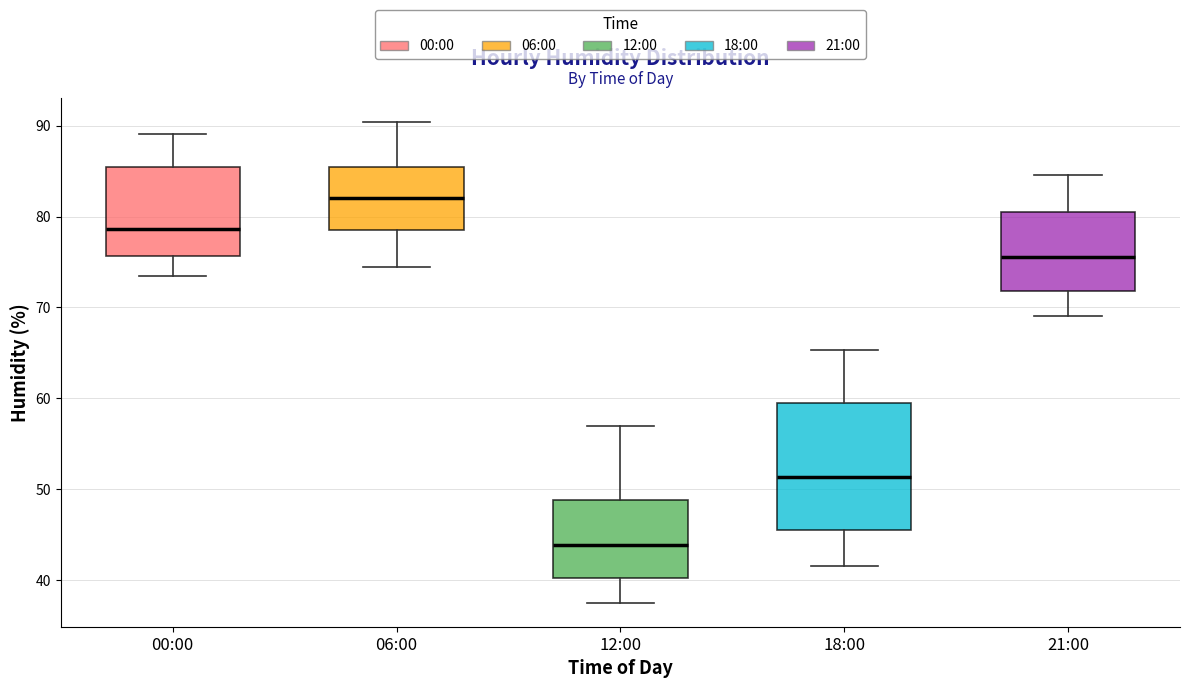

Where does the upper whisker of the box for 21:00 end on the y-axis? The values are not printed on the chart, so give them approximately, as read against the axis.

85